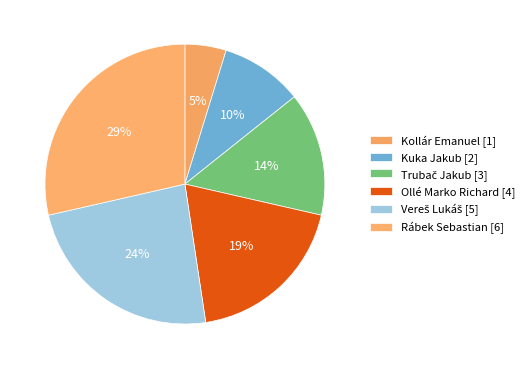

To the nearest percent, what percentage of the pie is Trubač Jakub?

14%